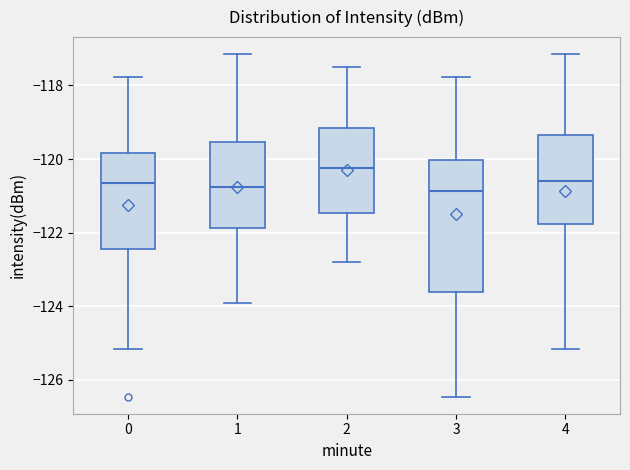

Where does the median line of the box at x = 0 sit on the y-axis? The values are not printed on the chart, so give them approximately, as read against the axis.

-120.6